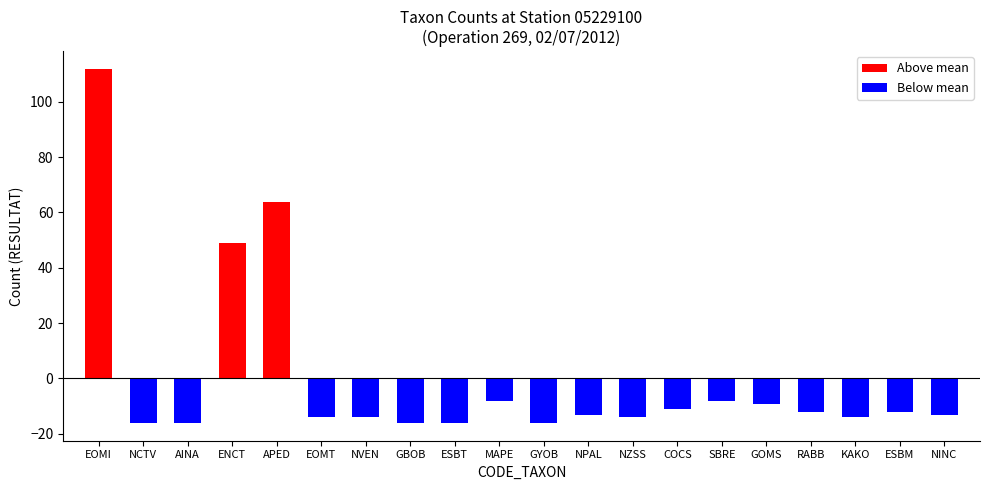

Rank the categories by value from lowest to highest.

NCTV, AINA, GBOB, ESBT, GYOB, EOMT, NVEN, NZSS, KAKO, NPAL, NINC, RABB, ESBM, COCS, GOMS, MAPE, SBRE, ENCT, APED, EOMI